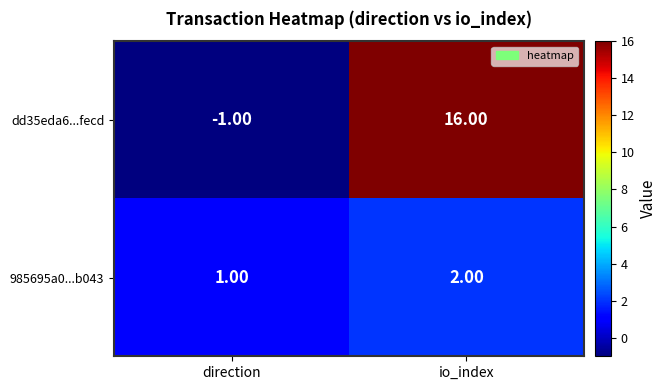

At which category is the sum across all series the highest?

io_index